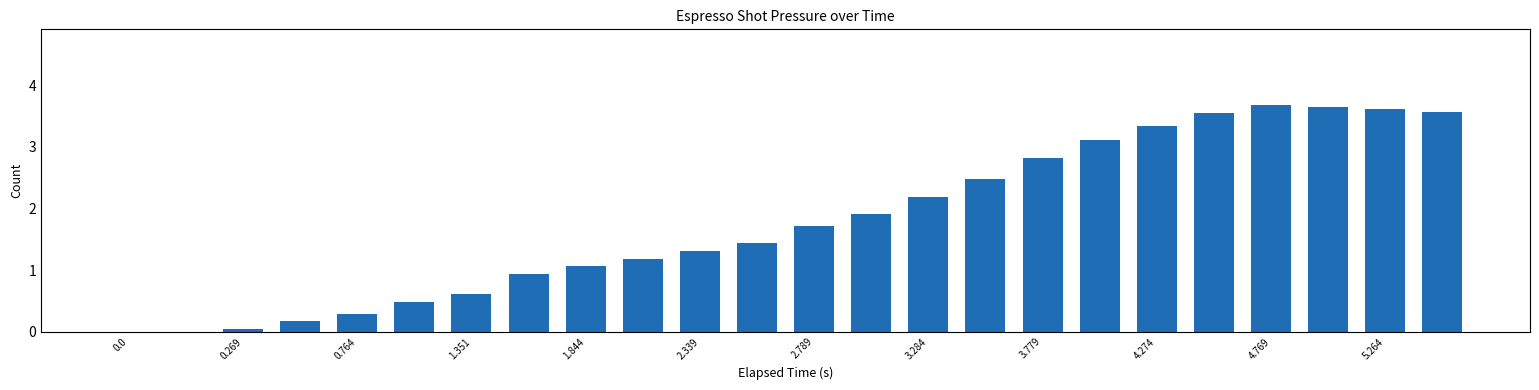

What is the sum of all values?

43.1